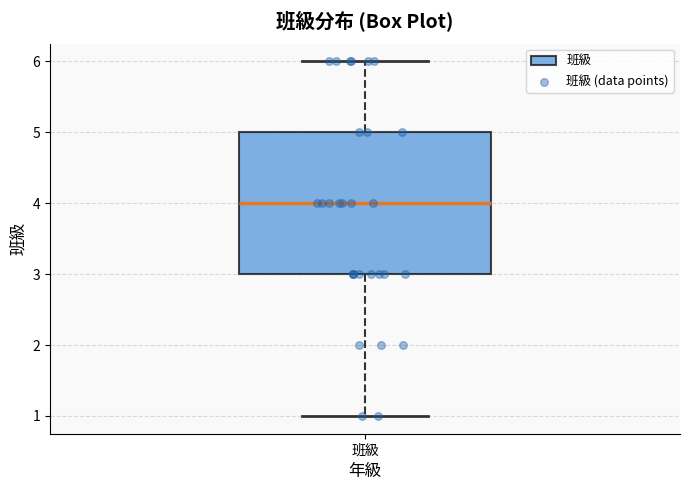

Where does the lower whisker of the box for 班級 end on the y-axis? The values are not printed on the chart, so give them approximately, as read against the axis.

1